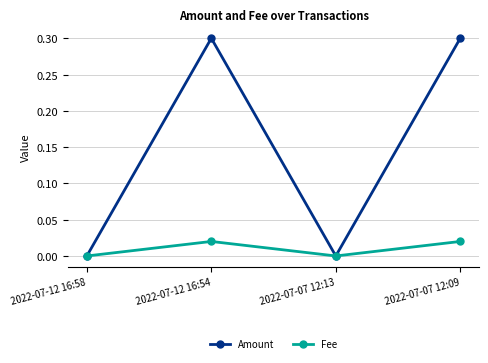

What is the label of the 4th point from the left?

2022-07-07 12:09